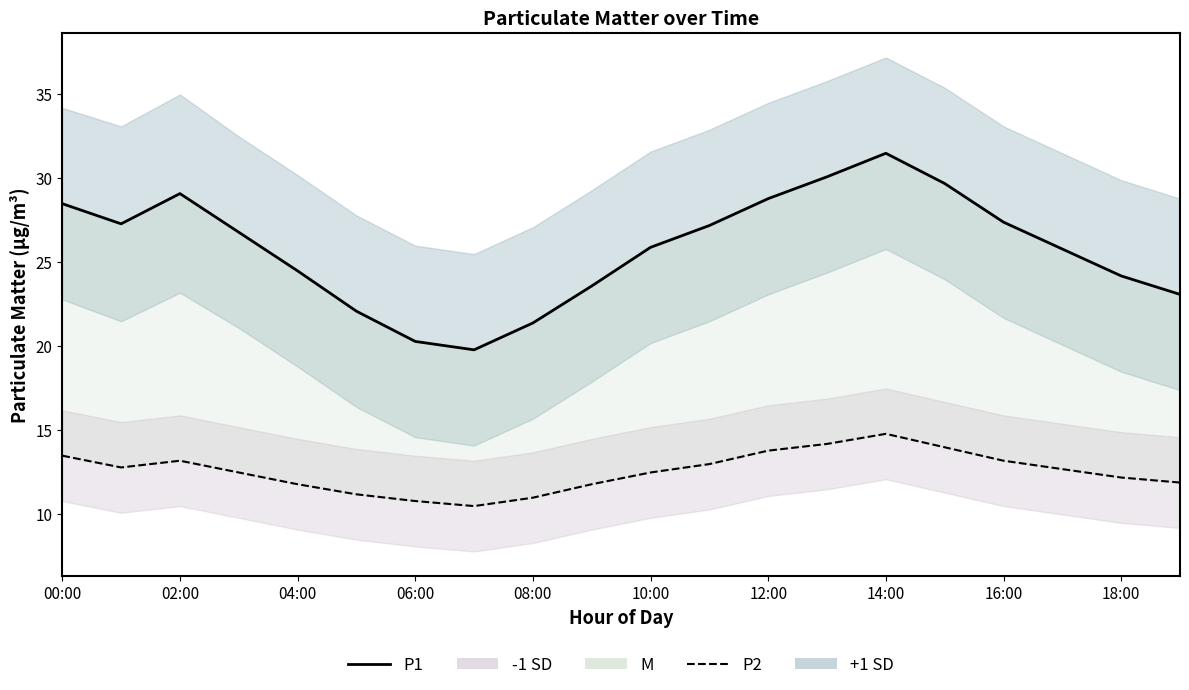

At which category is the sum across all series the highest?

14:00